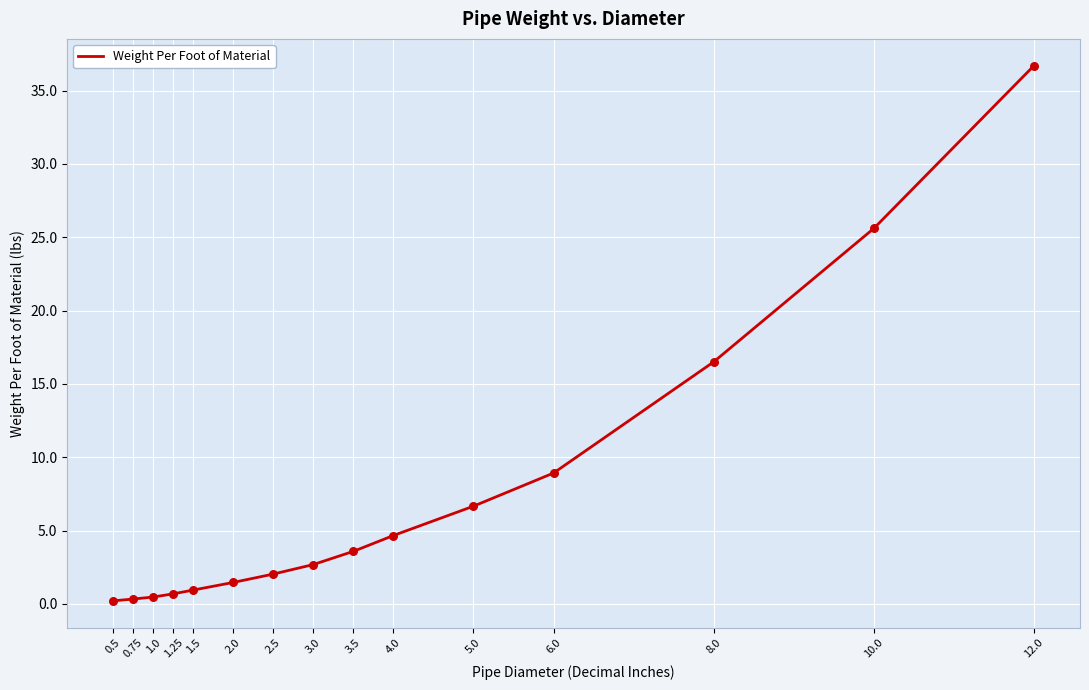

Between 1.25 and 6.0, which is larger?

6.0